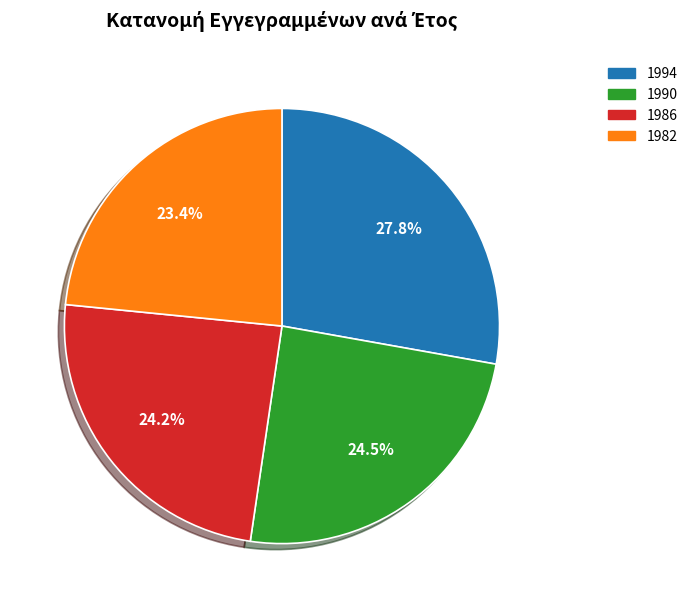

How many segments does this pie chart have?

4